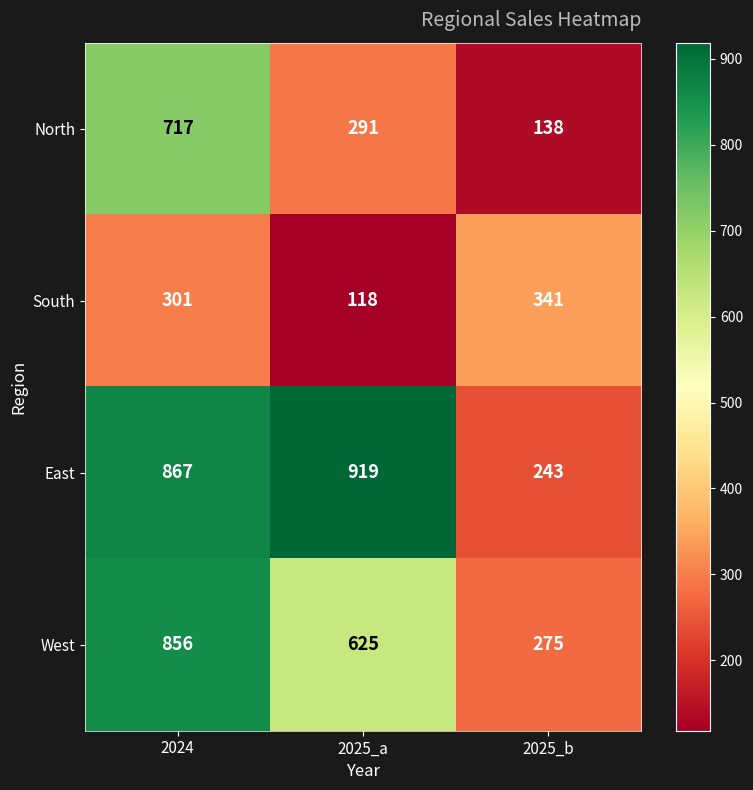

What is the sum of the West values at 2025_b and 2025_a?

900